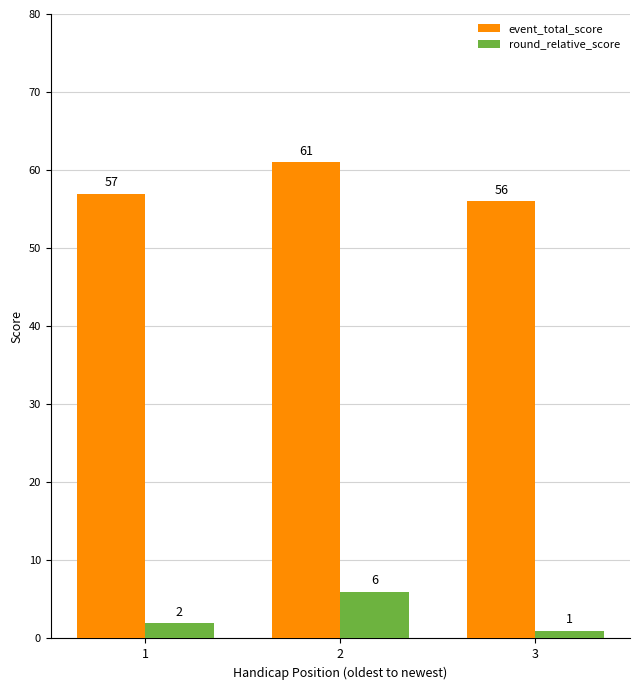

What is the average value of the round_relative_score series?

3